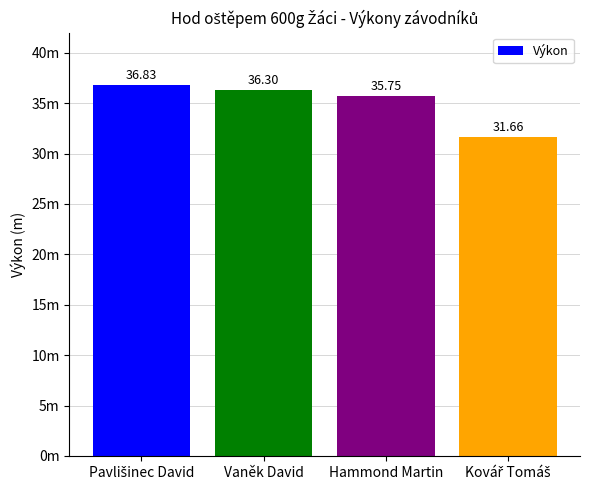

What is the label of the 1st bar from the left?

Pavlišinec David